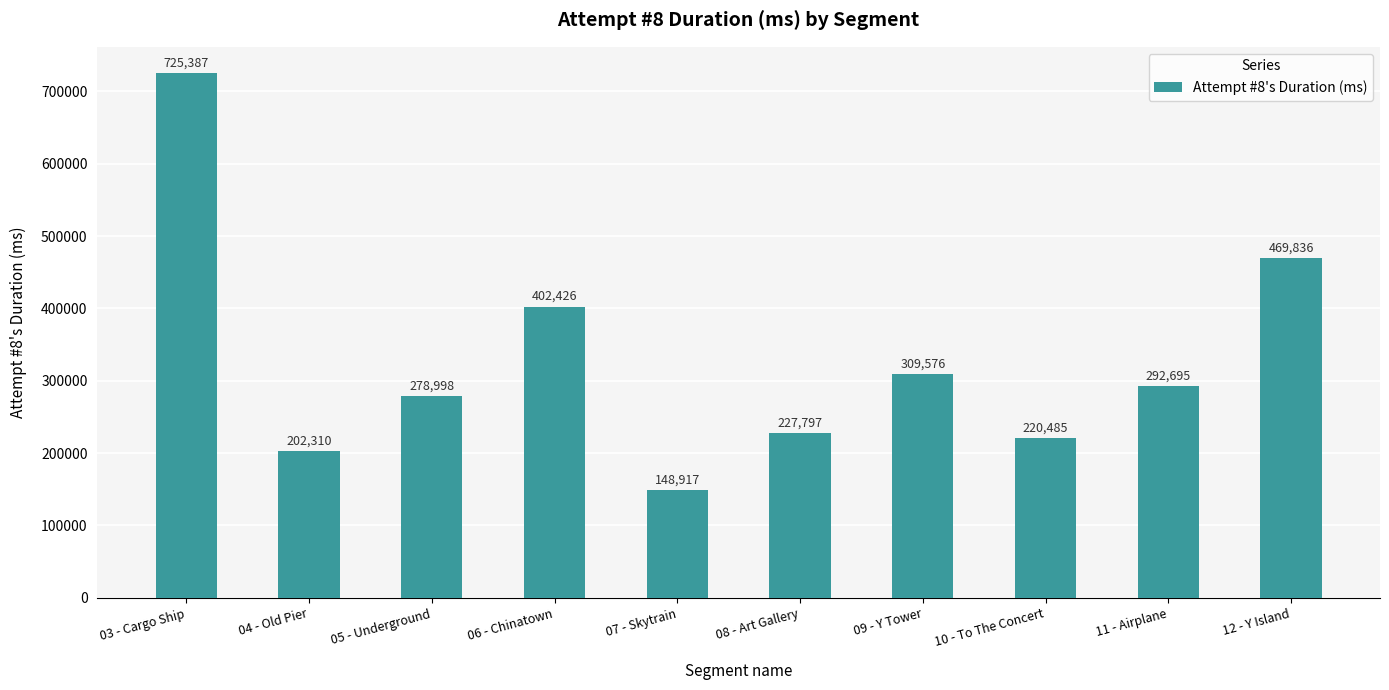

List the labels in order of value, smallest first.

07 - Skytrain, 04 - Old Pier, 10 - To The Concert, 08 - Art Gallery, 05 - Underground, 11 - Airplane, 09 - Y Tower, 06 - Chinatown, 12 - Y Island, 03 - Cargo Ship